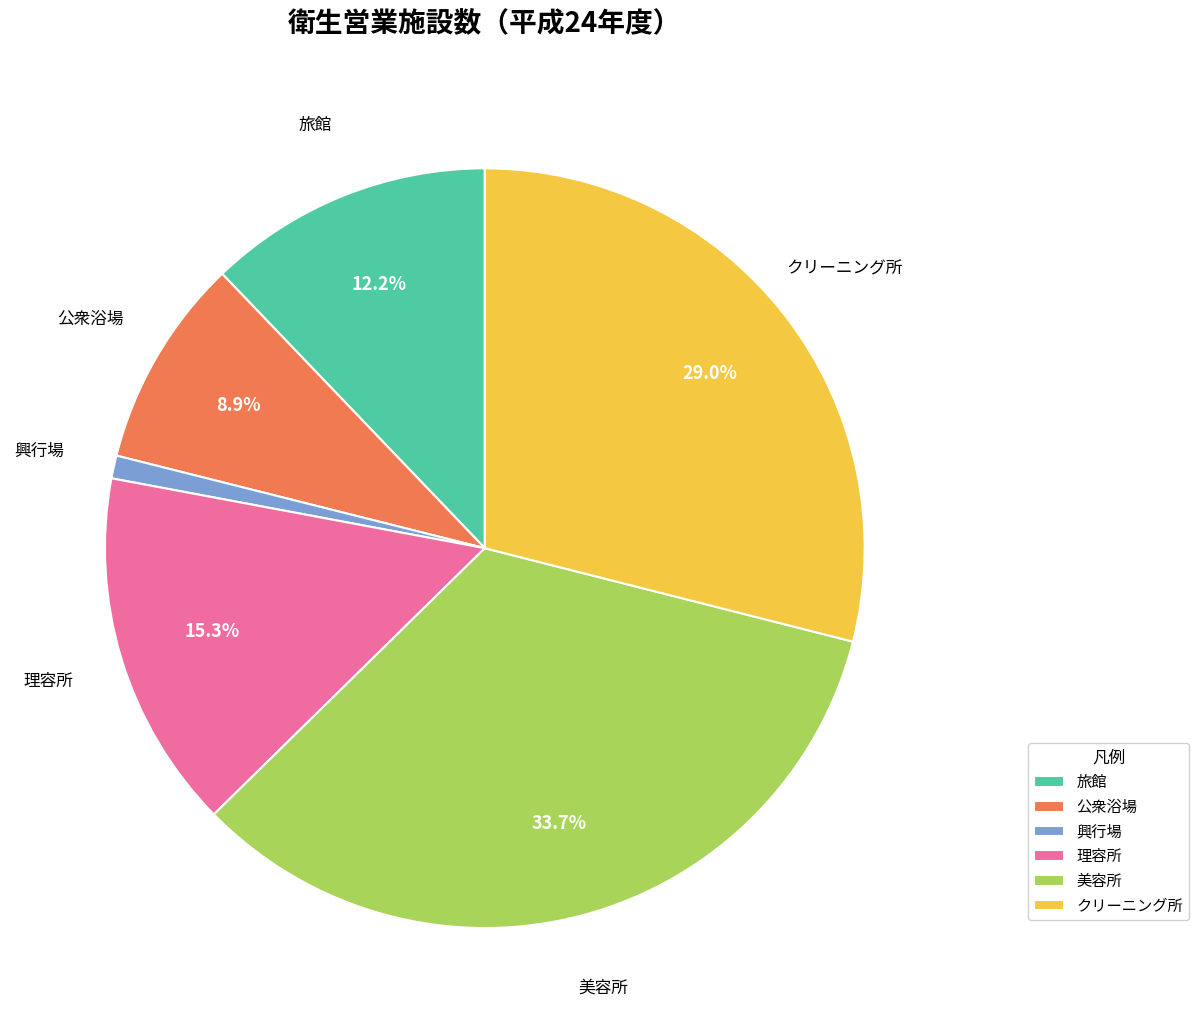

To the nearest percent, what portion does 旅館 represent?

12%